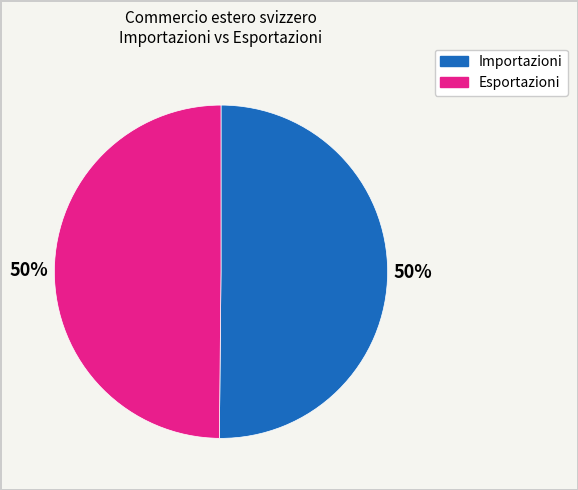

Approximately how many times larger is the value at Esportazioni compared to Importazioni?

1.0